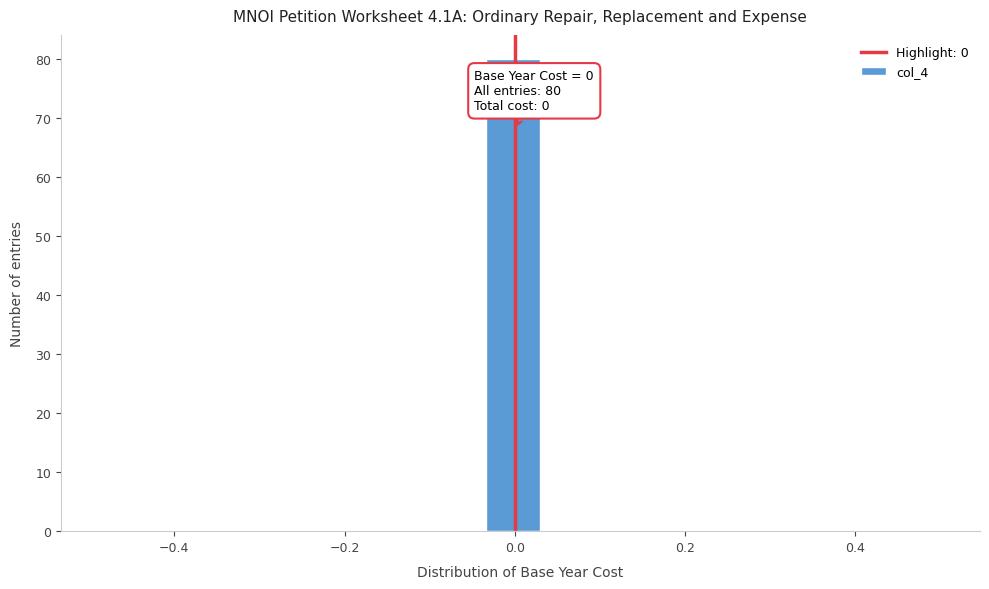

Around what value on the x-axis is the tallest bar? Give the approximate position of its centre, as read against the axis.

0.00